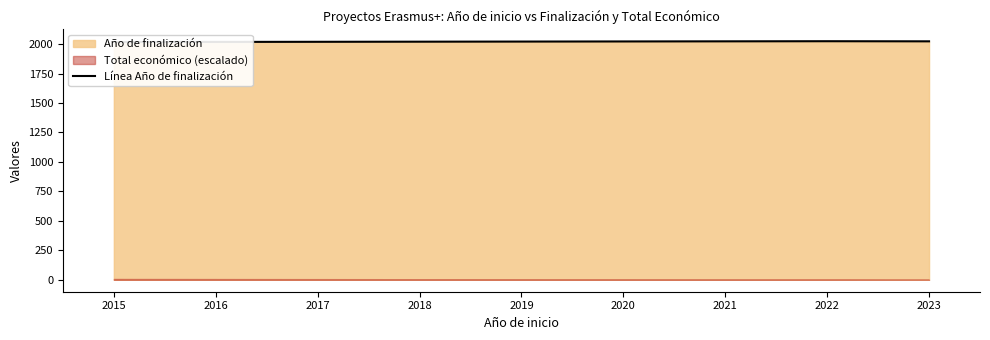

How many lines are shown in the chart?

1